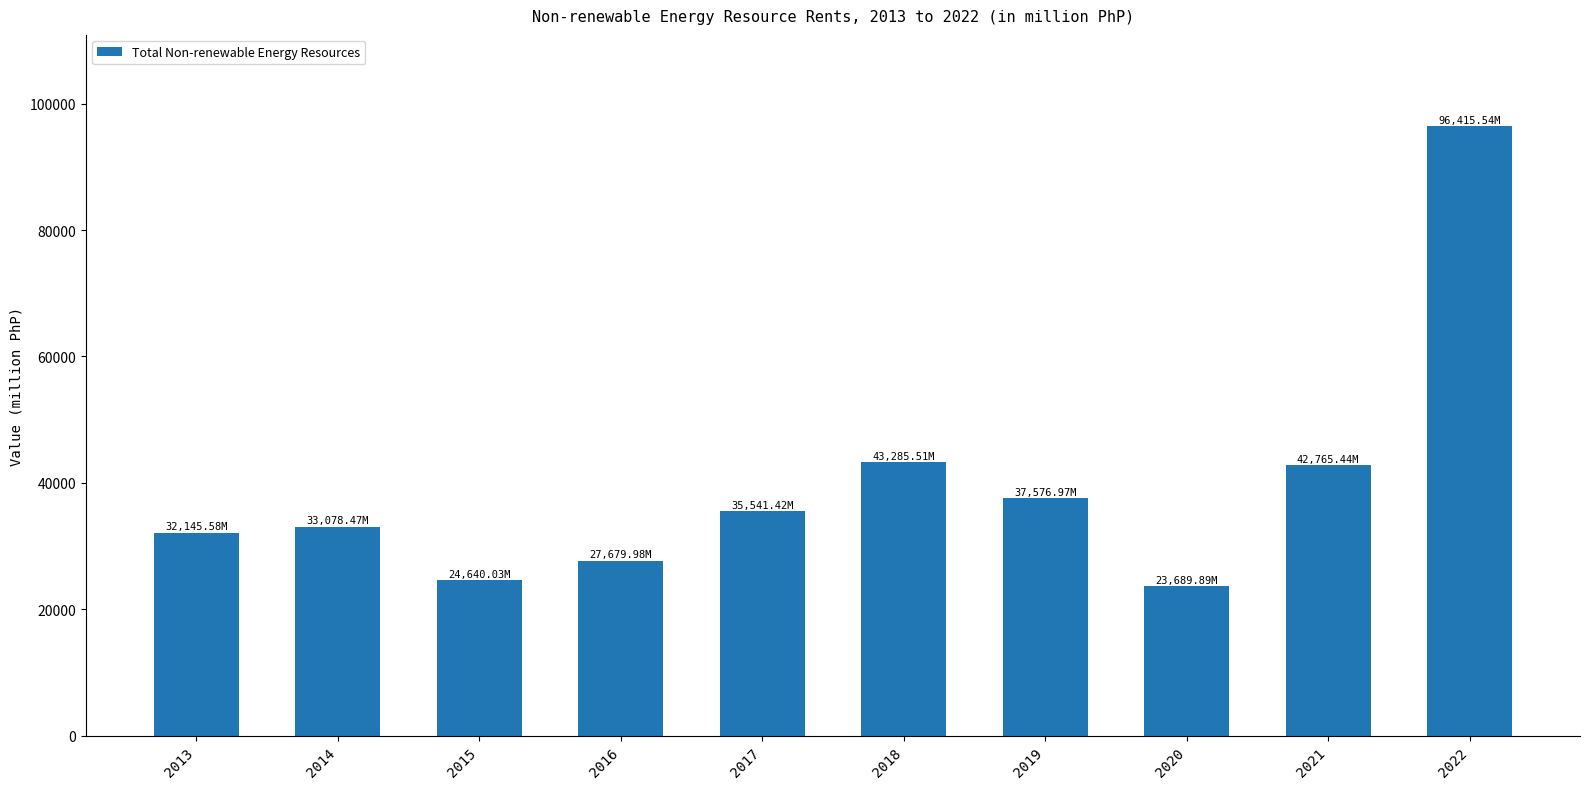

What is the difference between the values at 2013 and 2021?

10619.9